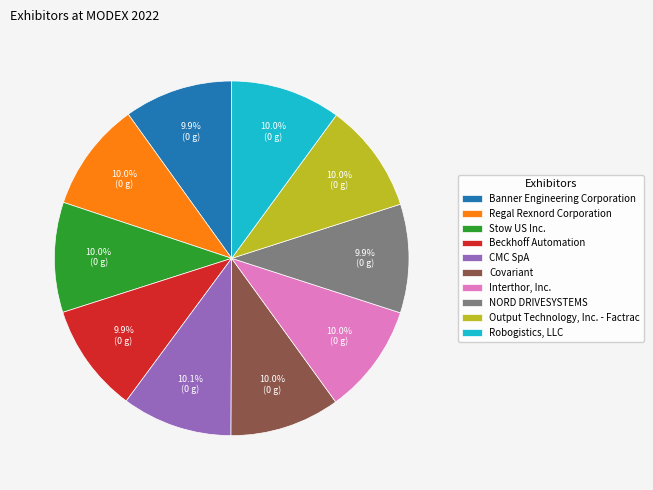

How many segments does this pie chart have?

10